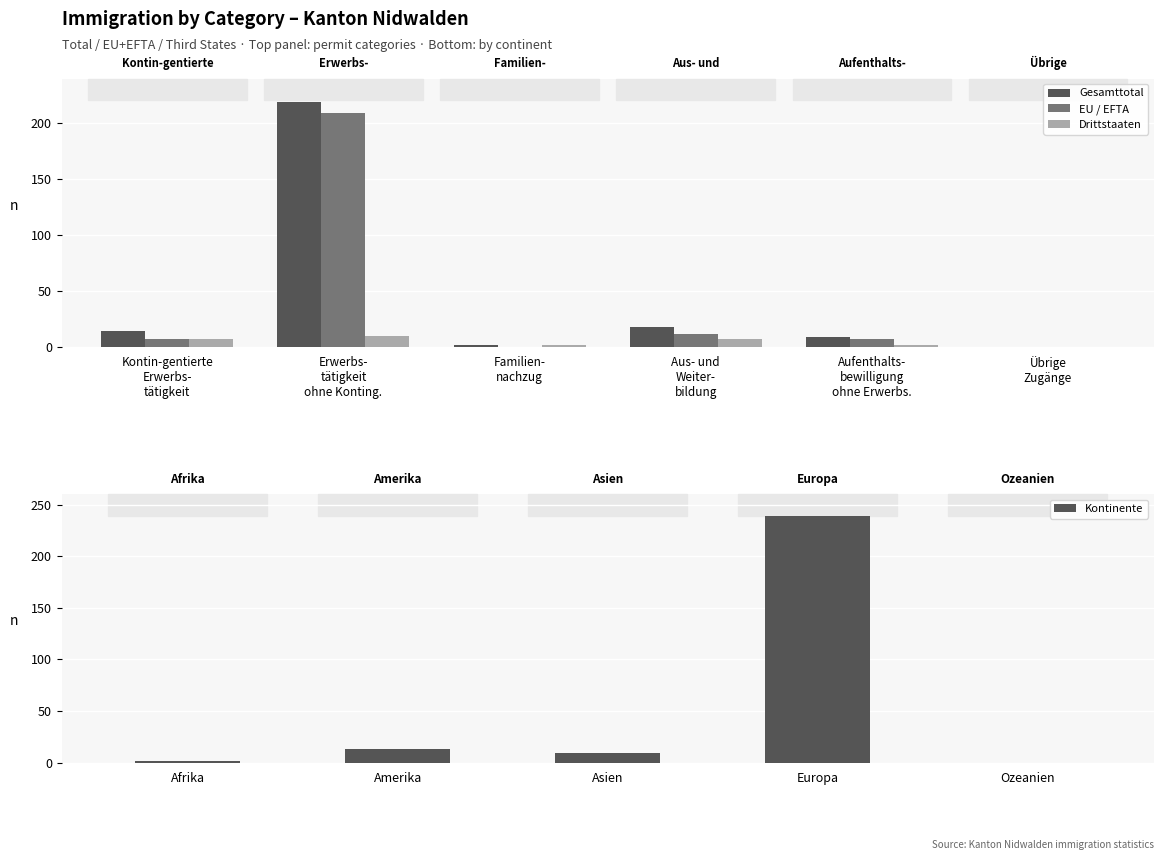

How many groups of bars are there?

5